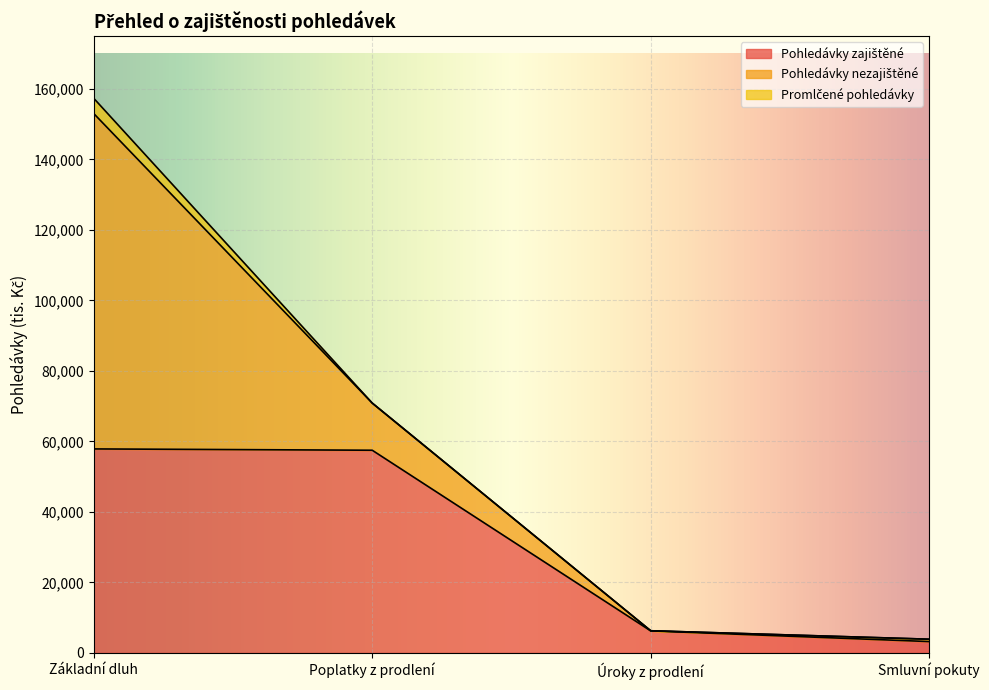

What is the maximum value for Promlčené pohledávky?

4325